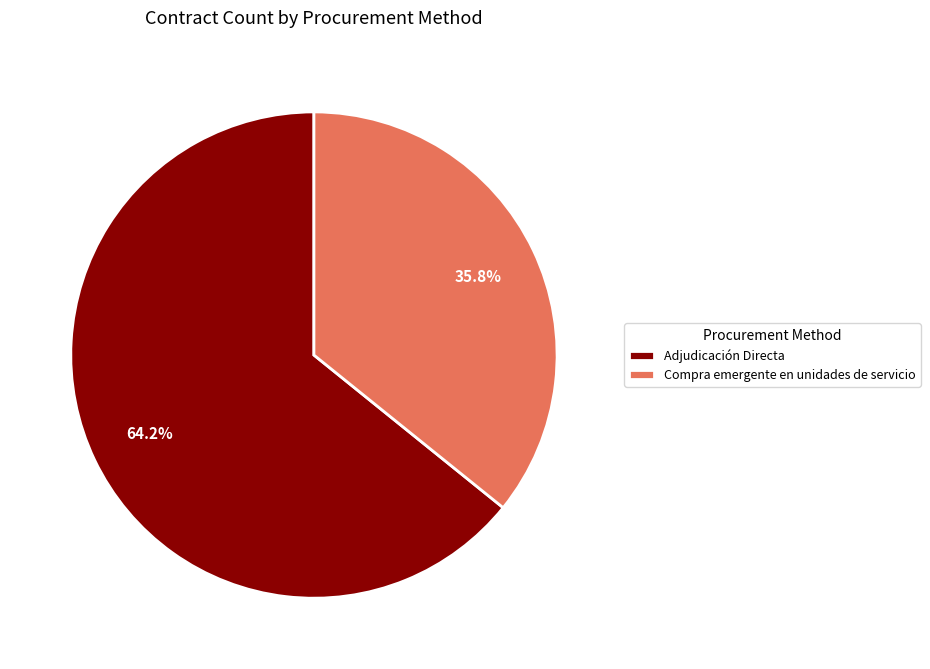

To the nearest percent, what percentage of the pie is Adjudicación Directa?

64%